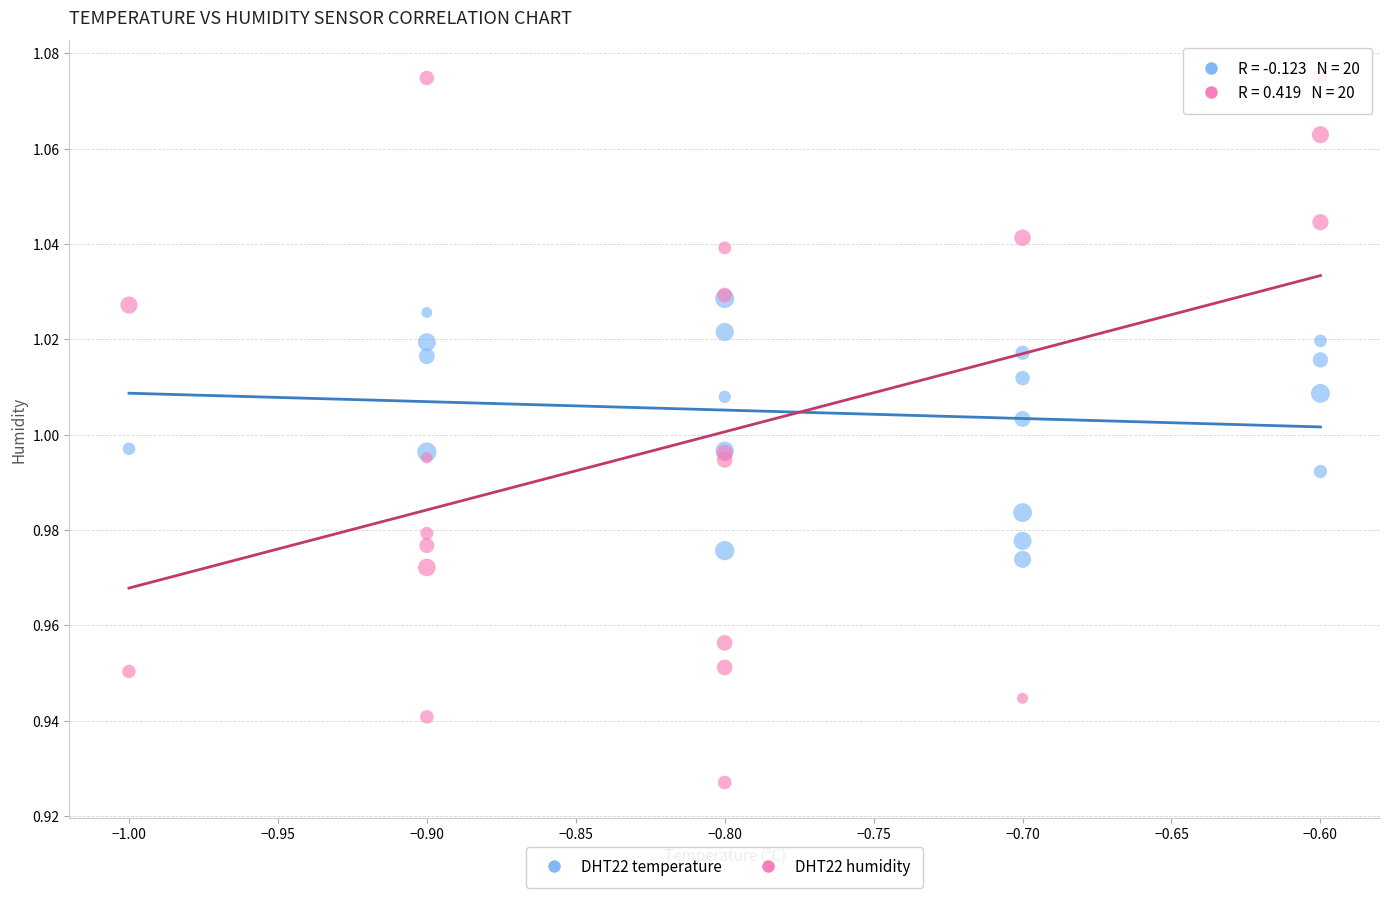

Which series has the widest spread of Y values?

DHT22 humidity